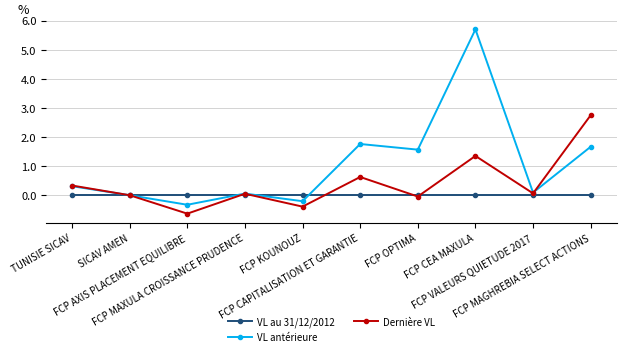

Does the chart have visible grid lines?

Yes